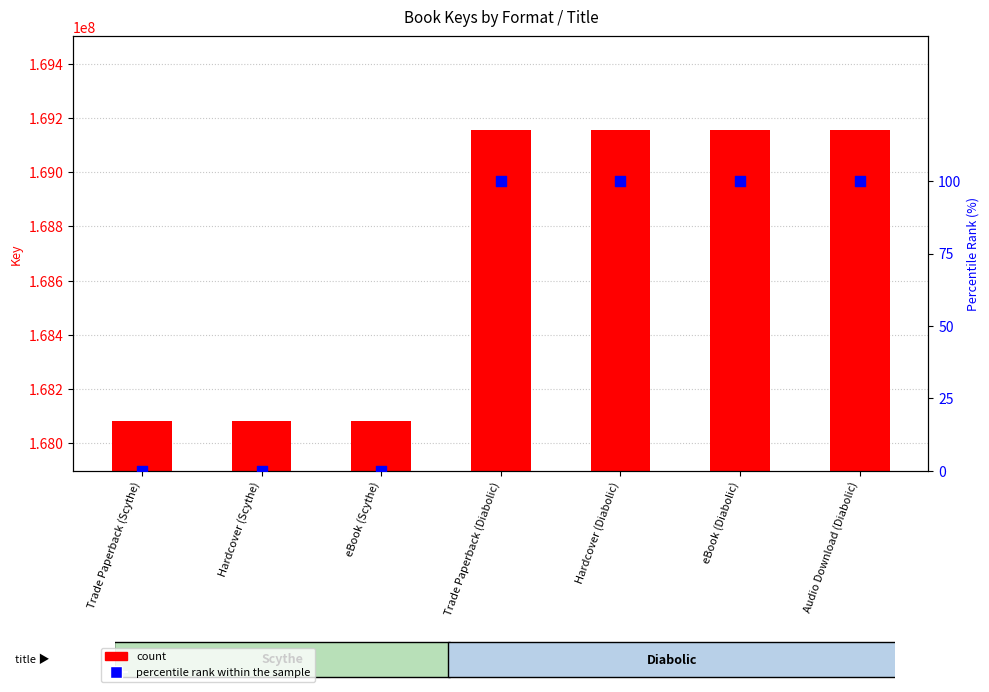

At how many categories does at least one series exceed 126696310?

7